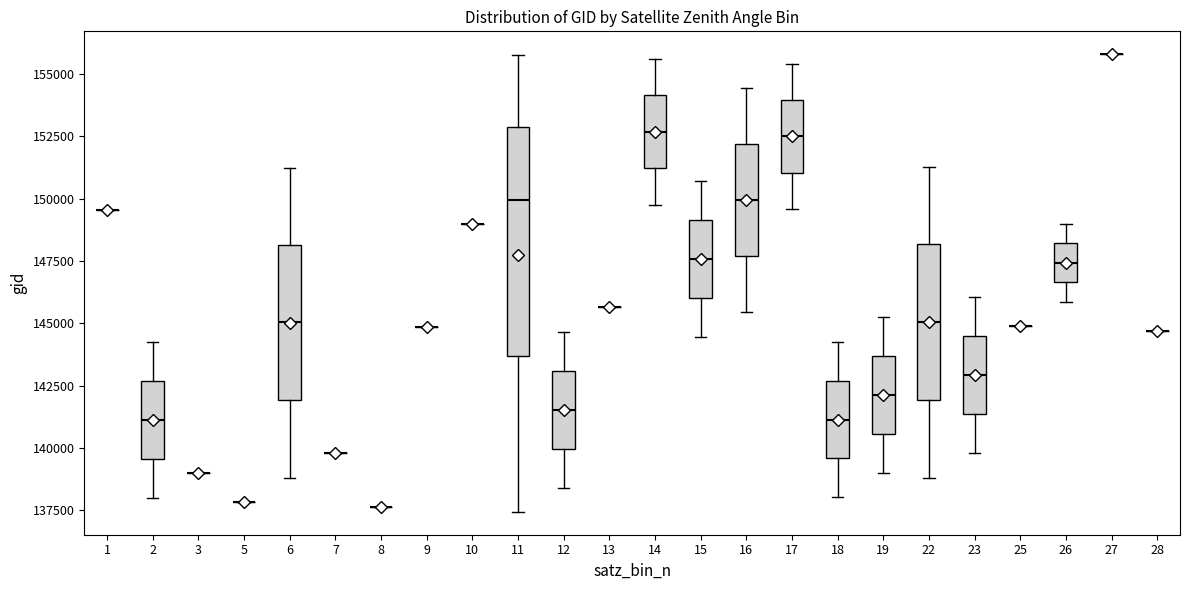

Reading left to right, read every box against the y-axis: the position of its median line, the range the box covers, and the ends of its whiskers. The values are not printed on the chart, so give them approximately, as read against the axis.

1: box collapsed to a line at 149500, whiskers 149500 to 149500
2: median 141000, box 139500 to 142500, whiskers 138000 to 144000
3: box collapsed to a line at 139000, whiskers 139000 to 139000
5: box collapsed to a line at 138000, whiskers 138000 to 138000
6: median 145000, box 142000 to 148000, whiskers 139000 to 151000
7: box collapsed to a line at 140000, whiskers 140000 to 140000
8: box collapsed to a line at 137500, whiskers 137500 to 137500
9: box collapsed to a line at 145000, whiskers 145000 to 145000
10: box collapsed to a line at 149000, whiskers 149000 to 149000
11: median 150000, box 143500 to 153000, whiskers 137500 to 156000
12: median 141500, box 140000 to 143000, whiskers 138500 to 144500
13: box collapsed to a line at 145500, whiskers 145500 to 145500
14: median 152500, box 151000 to 154000, whiskers 150000 to 155500
15: median 147500, box 146000 to 149000, whiskers 144500 to 150500
16: median 150000, box 147500 to 152000, whiskers 145500 to 154500
17: median 152500, box 151000 to 154000, whiskers 149500 to 155500
18: median 141000, box 139500 to 142500, whiskers 138000 to 144500
19: median 142000, box 140500 to 143500, whiskers 139000 to 145500
22: median 145000, box 142000 to 148000, whiskers 139000 to 151500
23: median 143000, box 141500 to 144500, whiskers 140000 to 146000
25: box collapsed to a line at 145000, whiskers 145000 to 145000
26: median 147500, box 146500 to 148000, whiskers 146000 to 149000
27: box collapsed to a line at 156000, whiskers 156000 to 156000
28: box collapsed to a line at 144500, whiskers 144500 to 144500